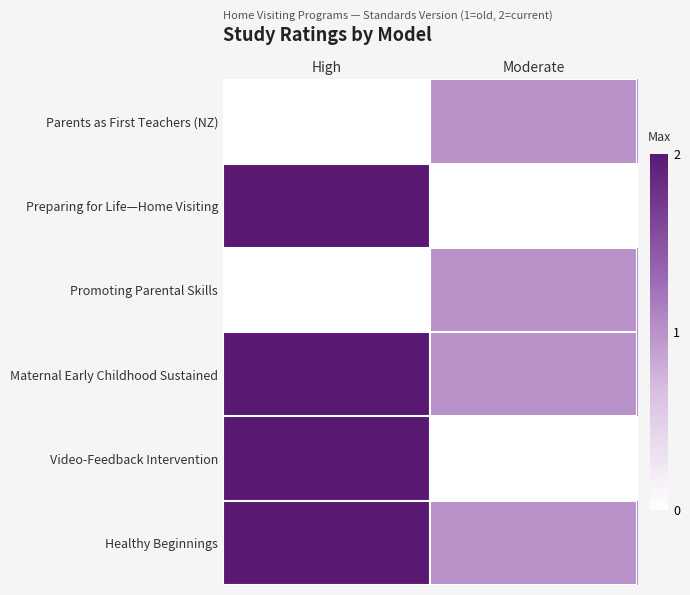

What is the total value across all series at High?

8